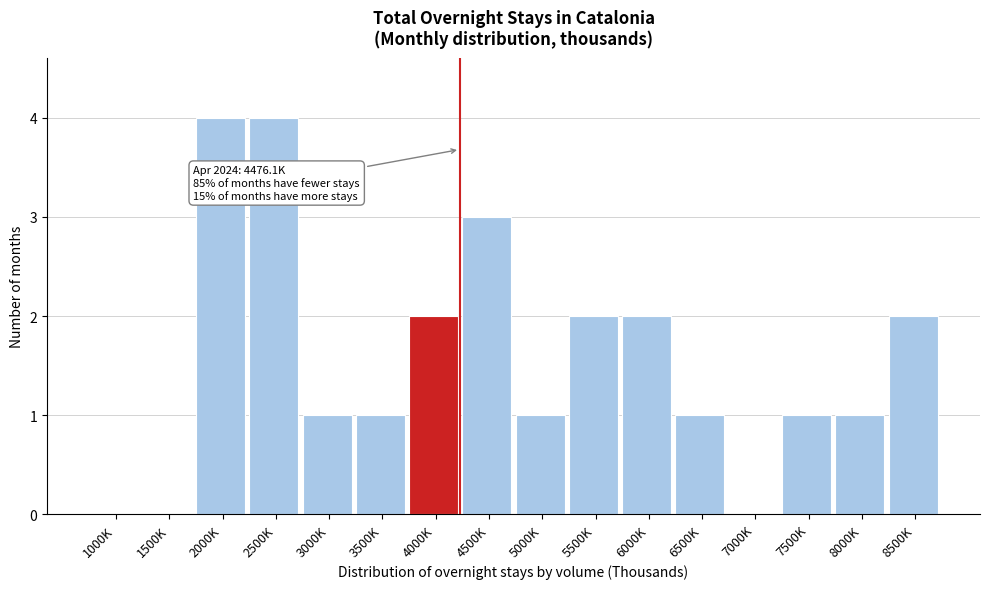

Reading left to right, list all the values displayed in this chart.

1000K=0	1500K=0	2000K=4	2500K=4	3000K=1	3500K=1	4000K=2	4500K=3	5000K=1	5500K=2	6000K=2	6500K=1	7000K=0	7500K=1	8000K=1	8500K=2